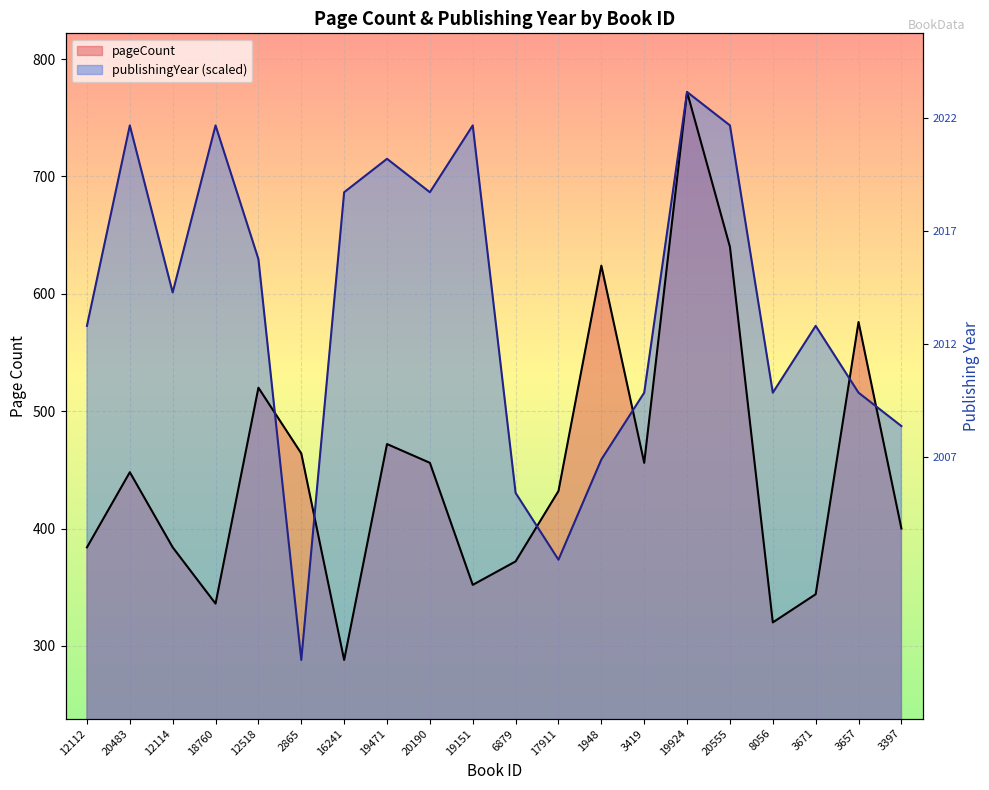

Which series ends up on top after the final intersection of publishingYear and pageCount?

publishingYear